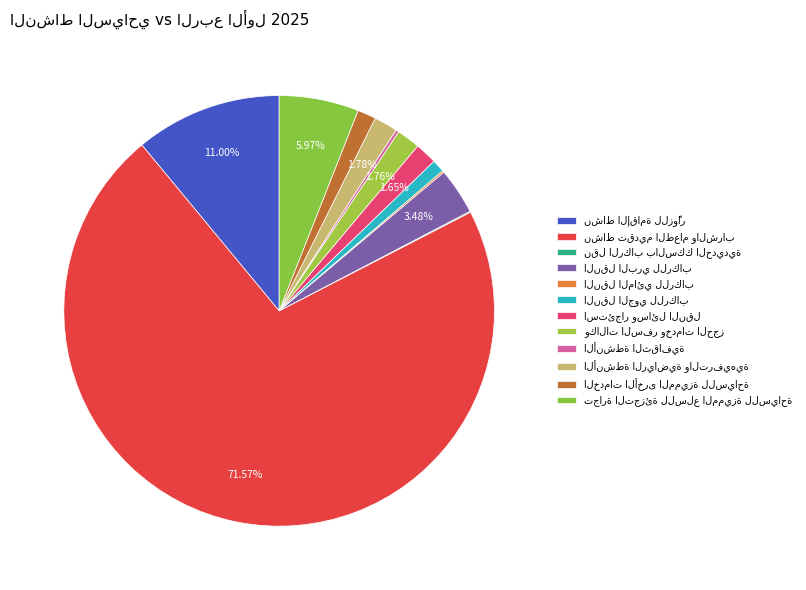

Which category has the biggest portion of the pie?

نشاط تقديم الطعام والشراب